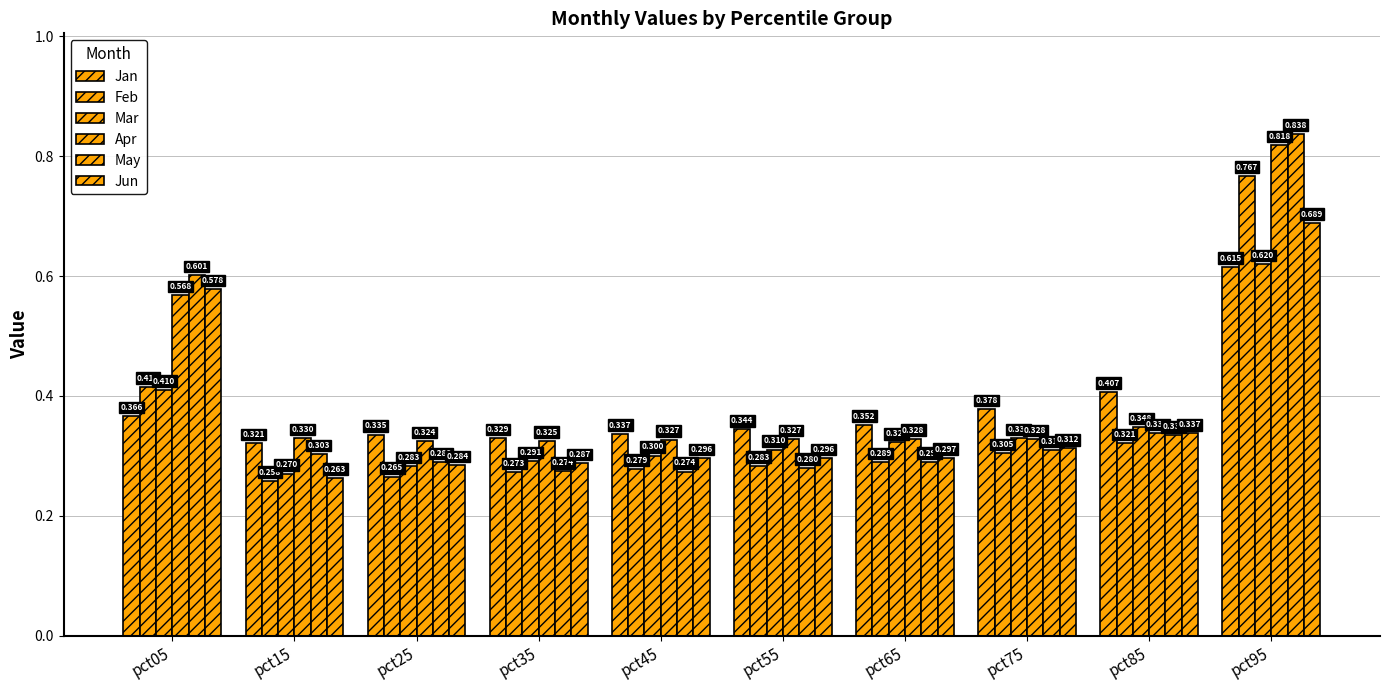

Reading left to right, what are all the values shown in this chart?

Jan: pct05=0.4	pct15=0.3	pct25=0.3	pct35=0.3	pct45=0.3	pct55=0.3	pct65=0.4	pct75=0.4	pct85=0.4	pct95=0.6
Feb: pct05=0.4	pct15=0.3	pct25=0.3	pct35=0.3	pct45=0.3	pct55=0.3	pct65=0.3	pct75=0.3	pct85=0.3	pct95=0.8
Mar: pct05=0.4	pct15=0.3	pct25=0.3	pct35=0.3	pct45=0.3	pct55=0.3	pct65=0.3	pct75=0.3	pct85=0.3	pct95=0.6
Apr: pct05=0.6	pct15=0.3	pct25=0.3	pct35=0.3	pct45=0.3	pct55=0.3	pct65=0.3	pct75=0.3	pct85=0.3	pct95=0.8
May: pct05=0.6	pct15=0.3	pct25=0.3	pct35=0.3	pct45=0.3	pct55=0.3	pct65=0.3	pct75=0.3	pct85=0.3	pct95=0.8
Jun: pct05=0.6	pct15=0.3	pct25=0.3	pct35=0.3	pct45=0.3	pct55=0.3	pct65=0.3	pct75=0.3	pct85=0.3	pct95=0.7